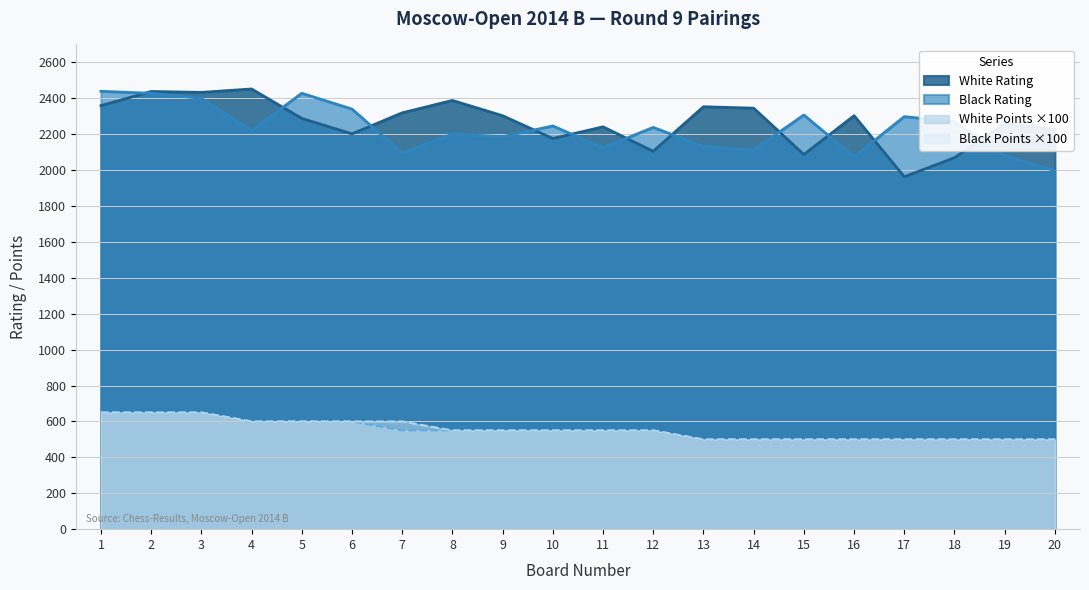

At how many categories does at least one series exceed 1610?

20